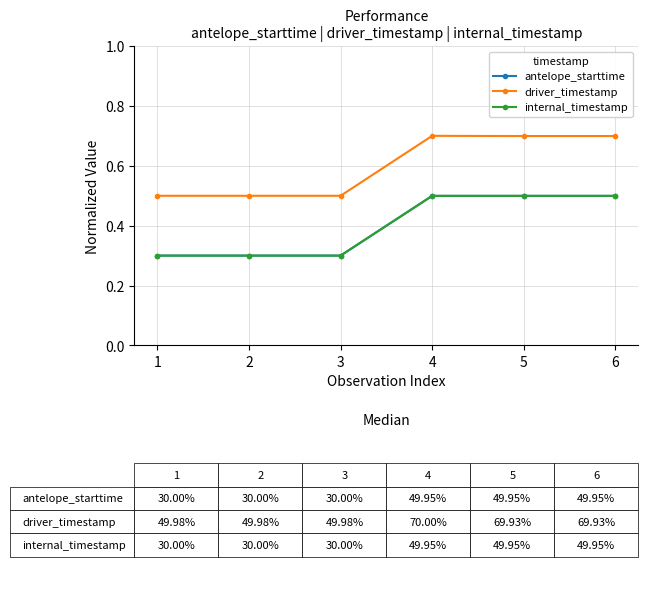

Does the chart have visible grid lines?

Yes